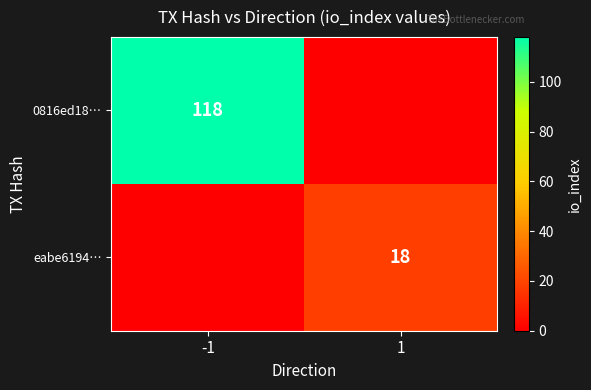

Is it true that 0816ed18… equals 118 at -1?

True